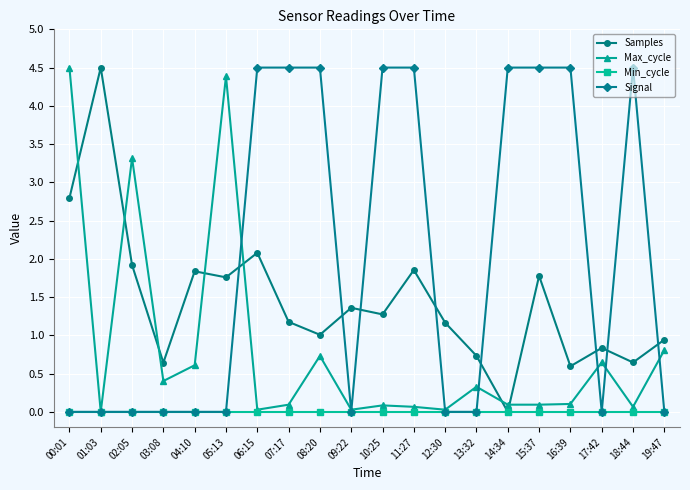

At which label does Samples reach its minimum?

14:34